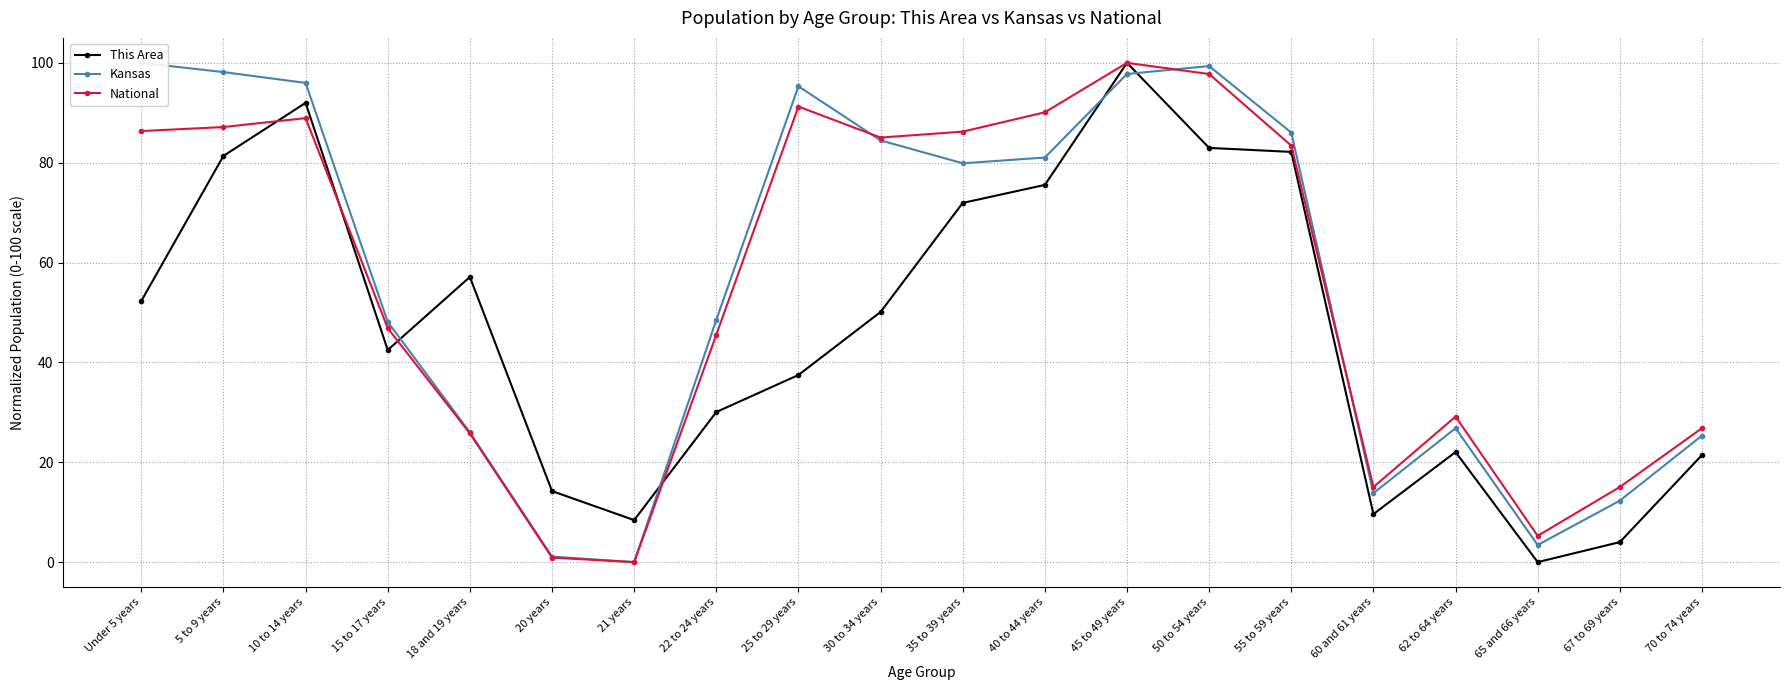

The Kansas series shows 42.8 at 45 to 49 years. True or false?

False